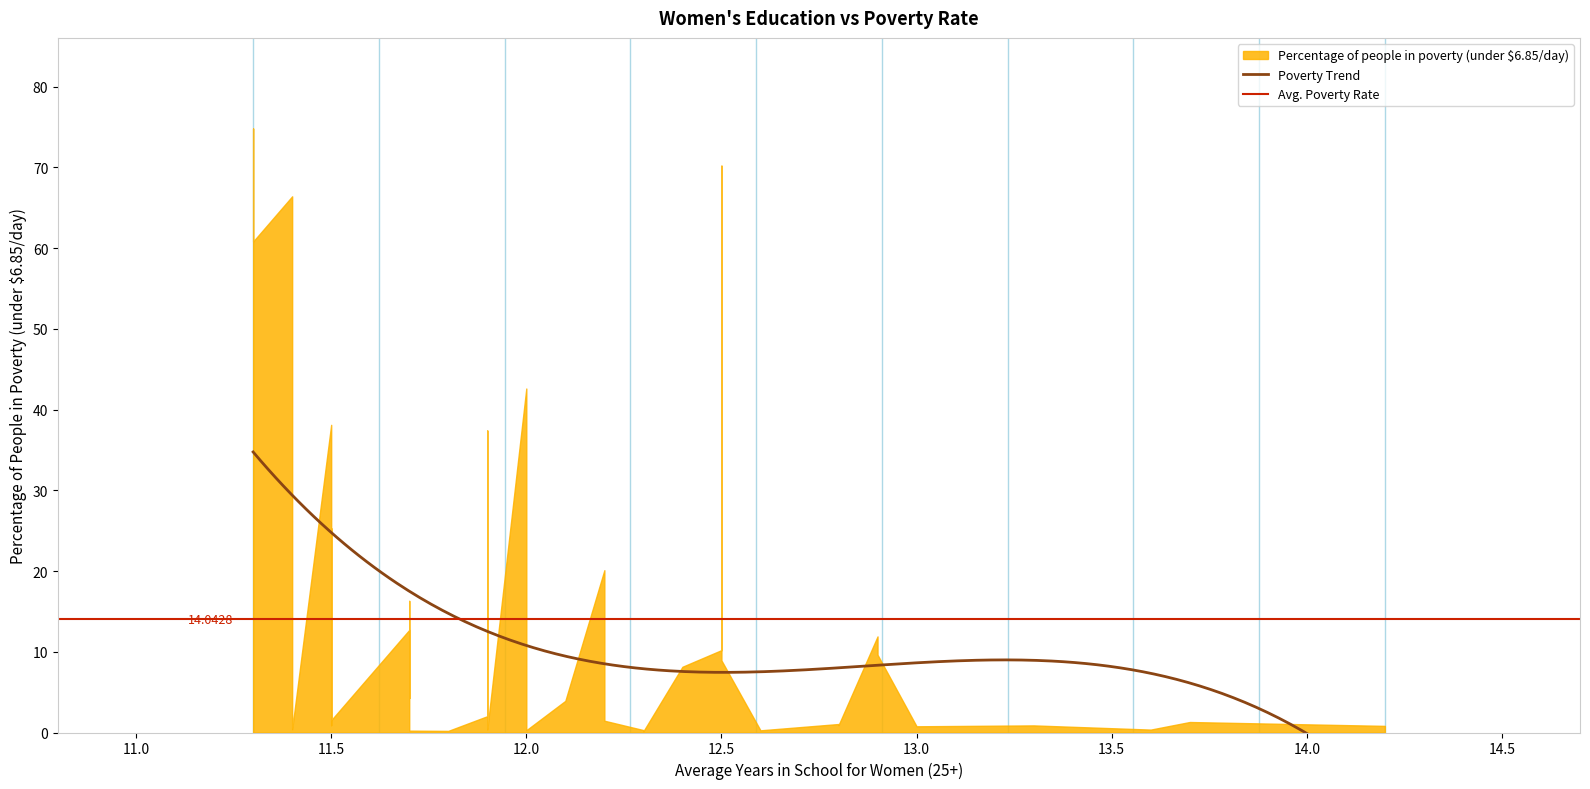

Where is the data nearest to the value 37?

11.9